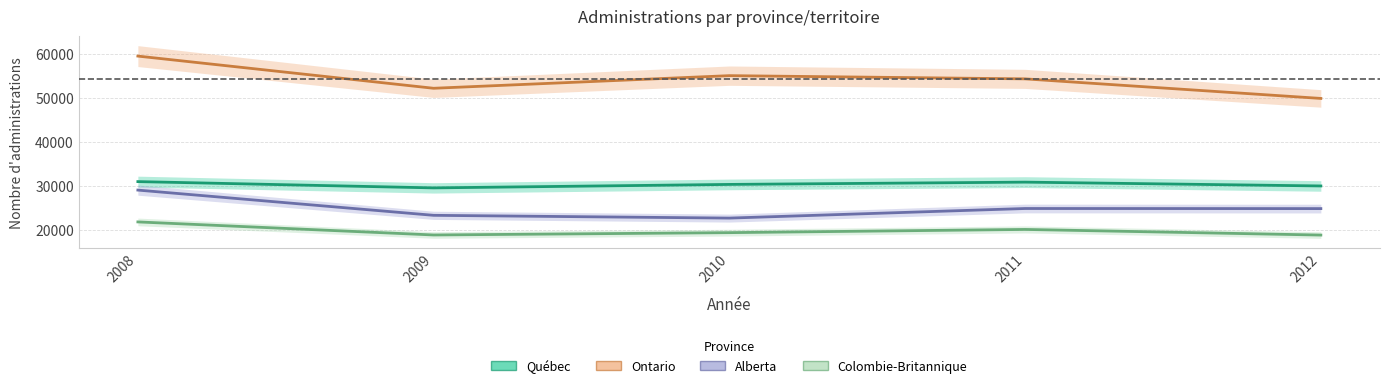

True or false: Colombie-Britannique has more than 2 points higher than both neighbors.

False